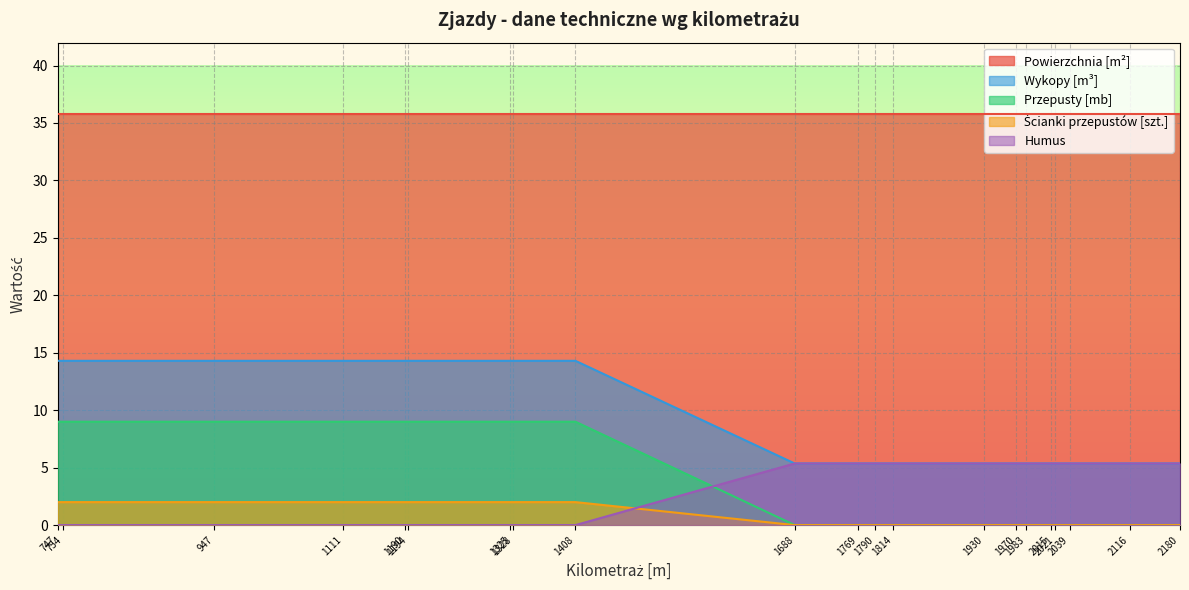

What is the maximum value shown in the chart?

35.8